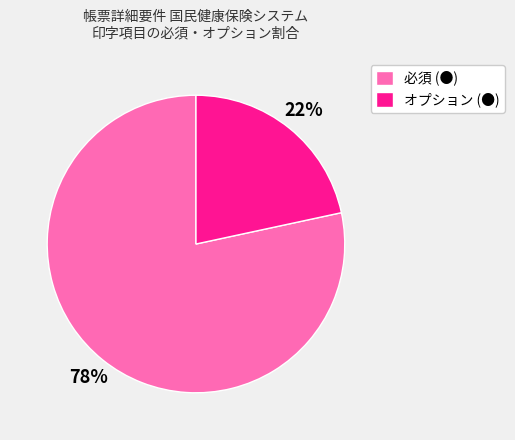

To the nearest percent, what portion does オプション (●) represent?

22%